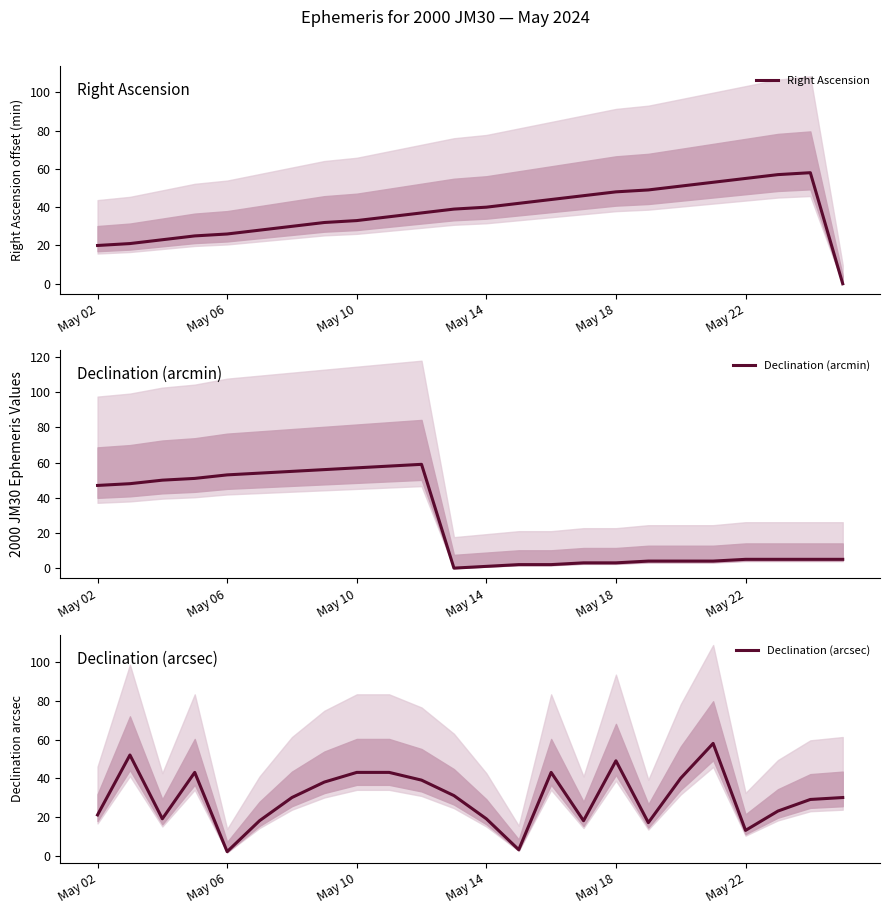

What position from the right is 7?

17